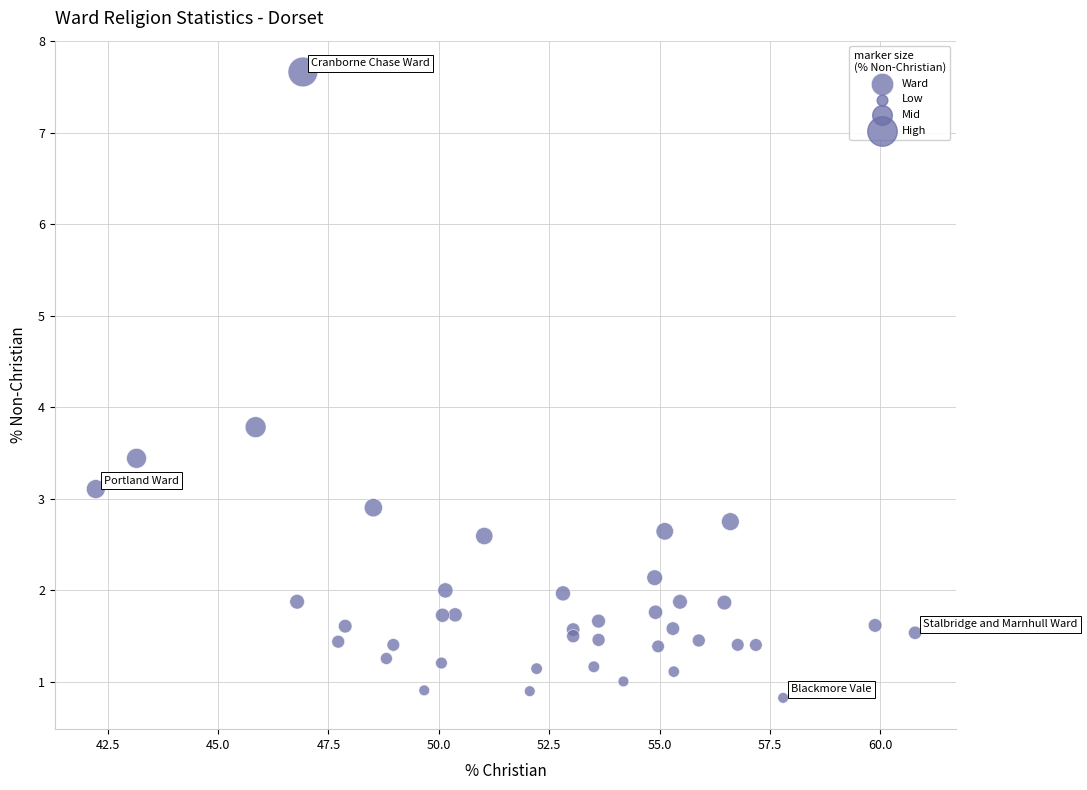

What Y value in the scatter plot is closest to 4?

3.8